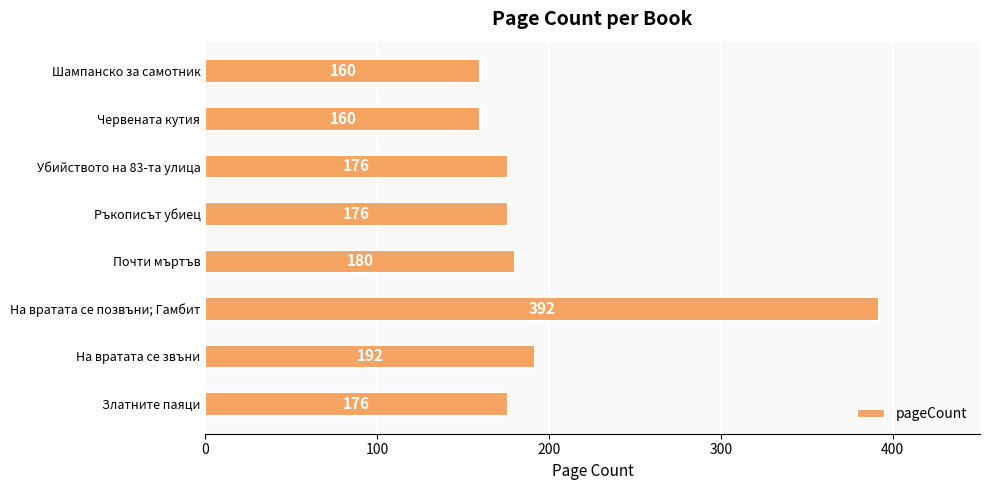

What is the minimum value shown in the chart?

160